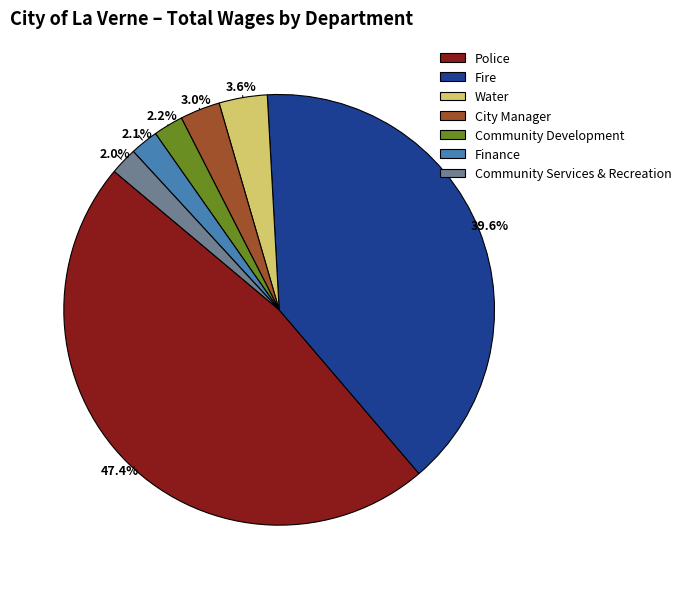

Which slice is the largest?

Police